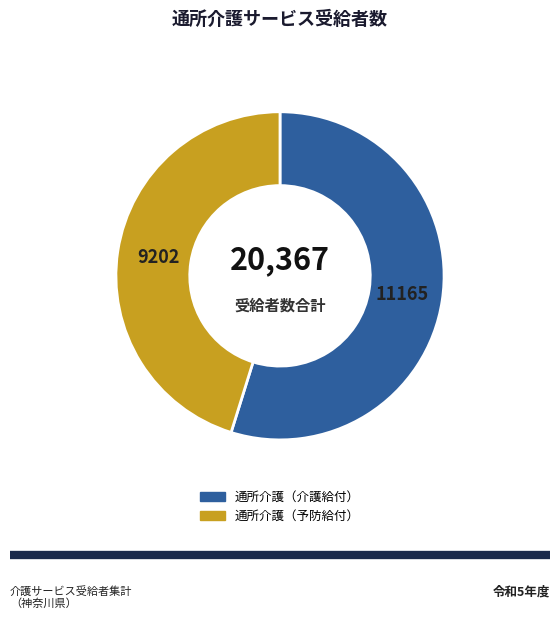

Is there any slice that represents more than half of the pie?

Yes